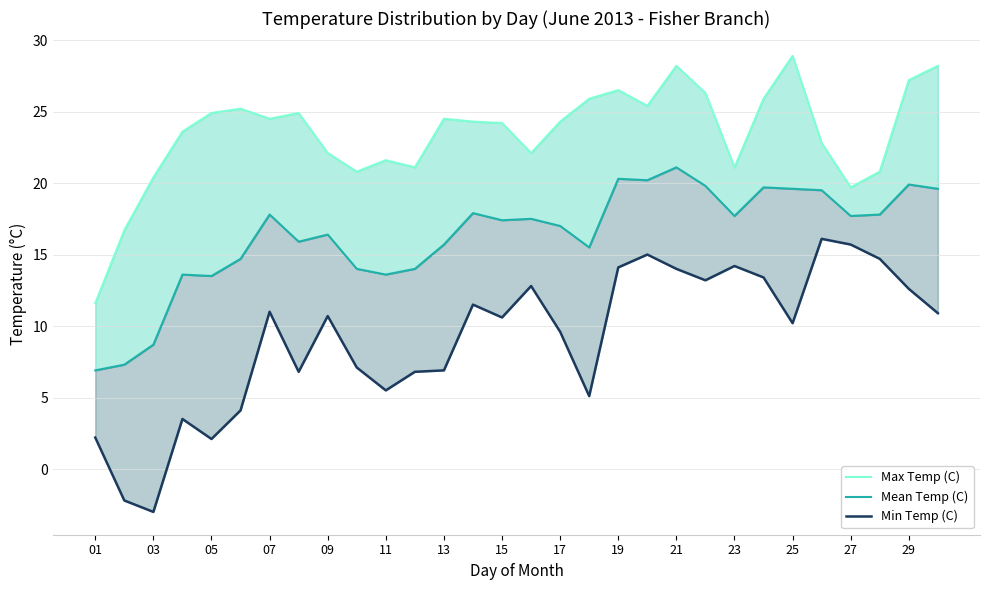

Reading right to left, transcribe all the data shown in this chart.

Max Temp (C): 28.2	27.2	20.8	19.7	22.8	28.9	25.9	21.1	26.3	28.2	25.4	26.5	25.9	24.3	22.1	24.2	24.3	24.5	21.1	21.6	20.8	22.1	24.9	24.5	25.2	24.9	23.6	20.4	16.7	11.6
Mean Temp (C): 19.6	19.9	17.8	17.7	19.5	19.6	19.7	17.7	19.8	21.1	20.2	20.3	15.5	17.0	17.5	17.4	17.9	15.7	14.0	13.6	14.0	16.4	15.9	17.8	14.7	13.5	13.6	8.7	7.3	6.9
Min Temp (C): 10.9	12.6	14.7	15.7	16.1	10.2	13.4	14.2	13.2	14.0	15.0	14.1	5.1	9.6	12.8	10.6	11.5	6.9	6.8	5.5	7.1	10.7	6.8	11.0	4.1	2.1	3.5	-3.0	-2.2	2.2